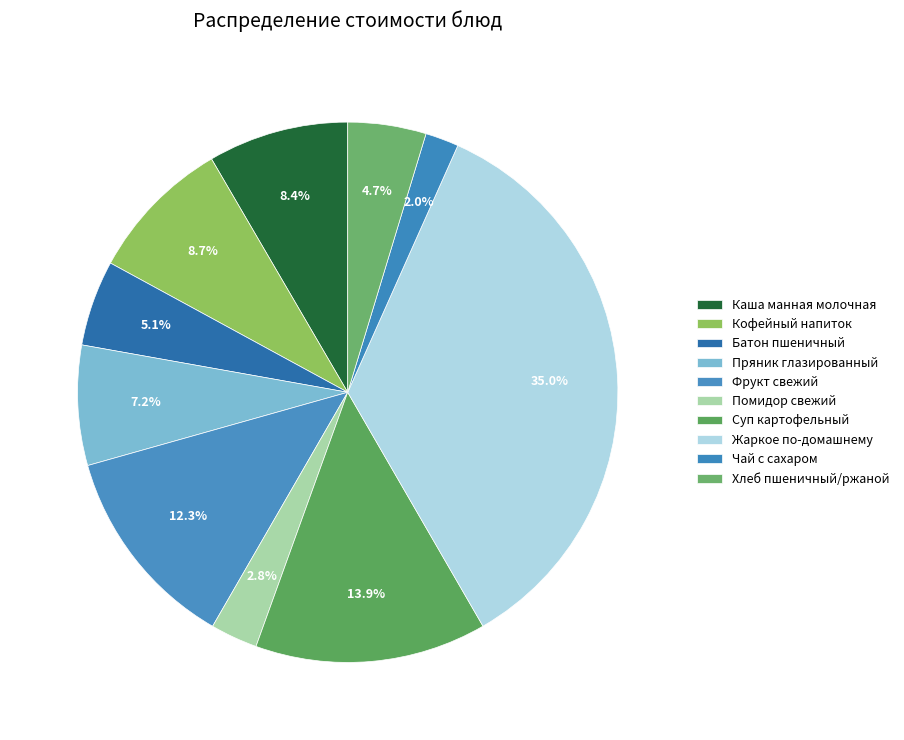

Which category has the biggest portion of the pie?

Жаркое по-домашнему